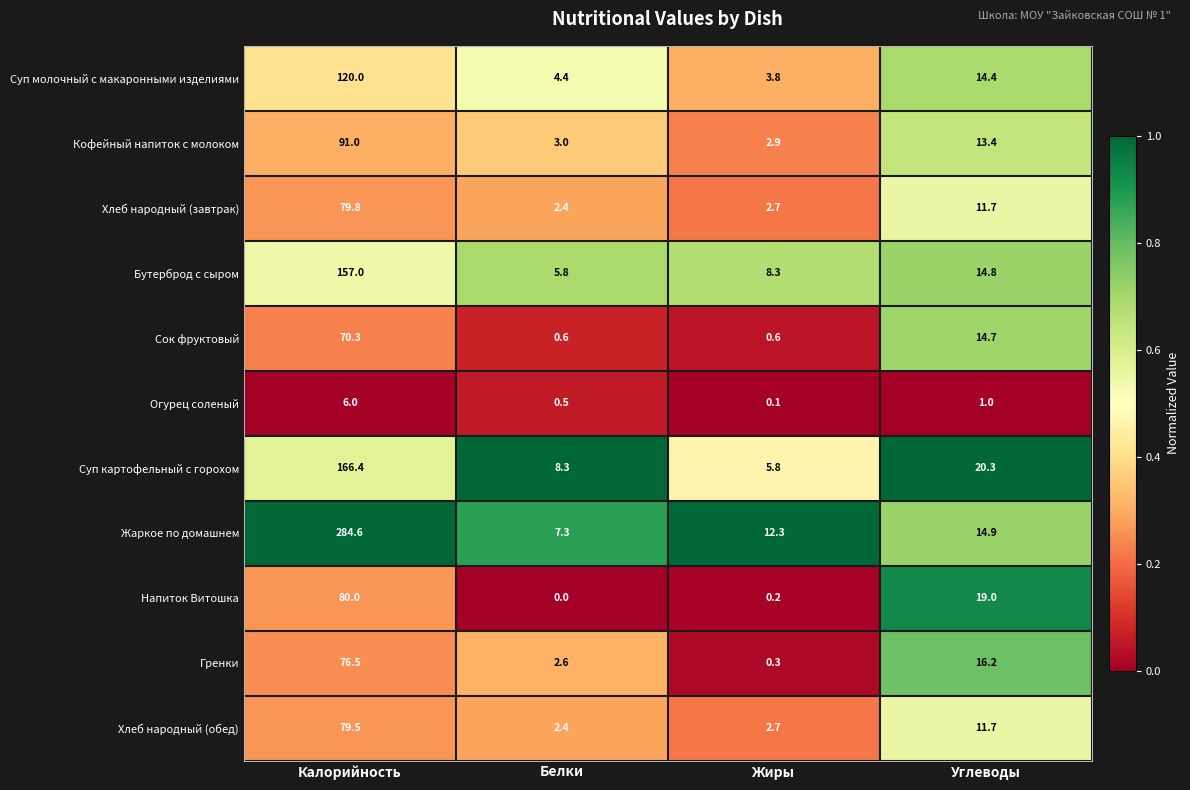

Between Жиры and Углеводы, which series saw the biggest shift?

Напиток Витошка